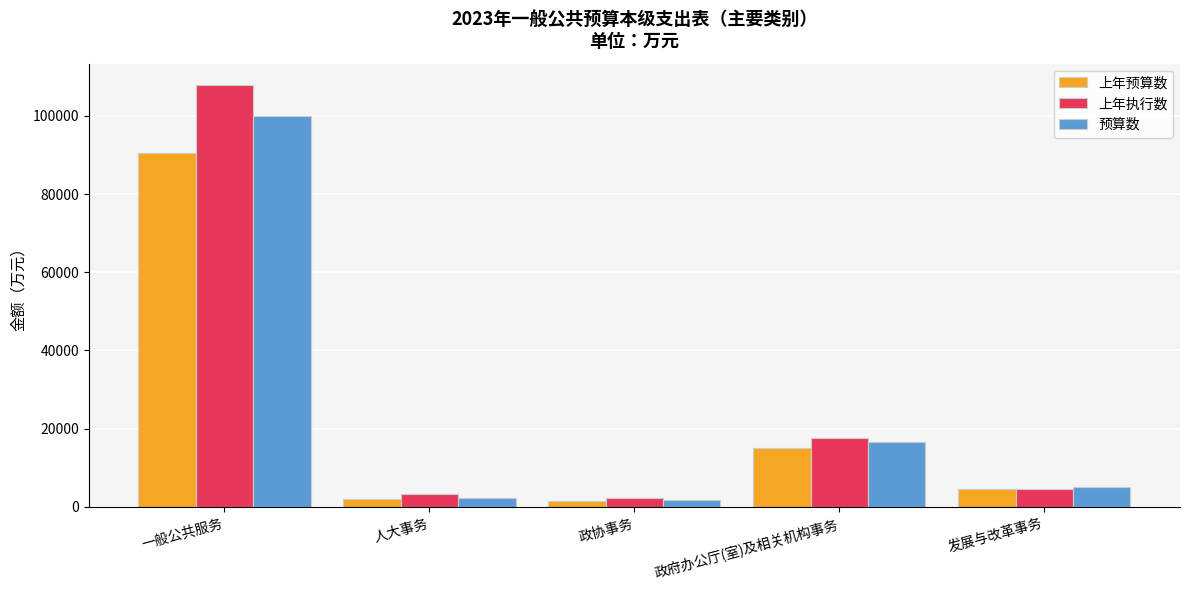

How many values in the 上年执行数 series are below 4628?

2